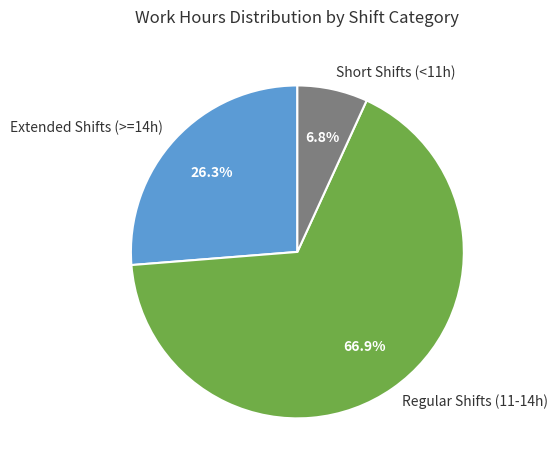

Rank the categories by value from lowest to highest.

Short Shifts (<11h), Extended Shifts (>=14h), Regular Shifts (11-14h)